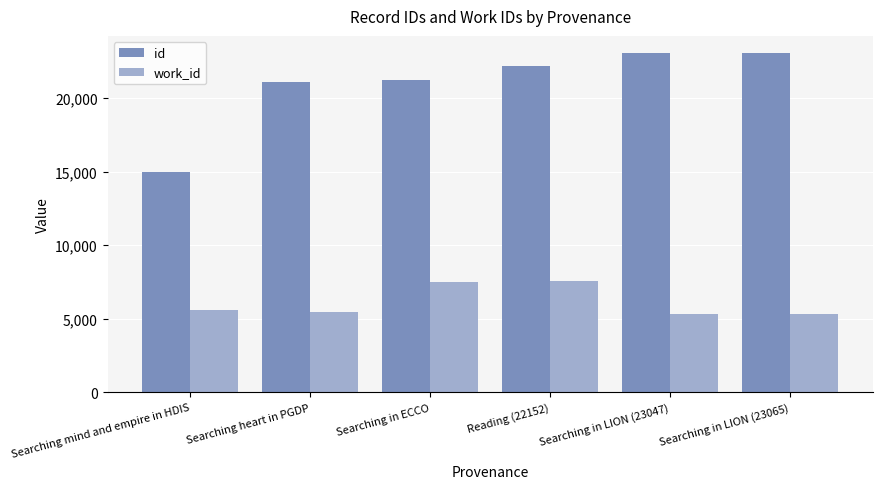

Which series has the largest total across all categories?

id